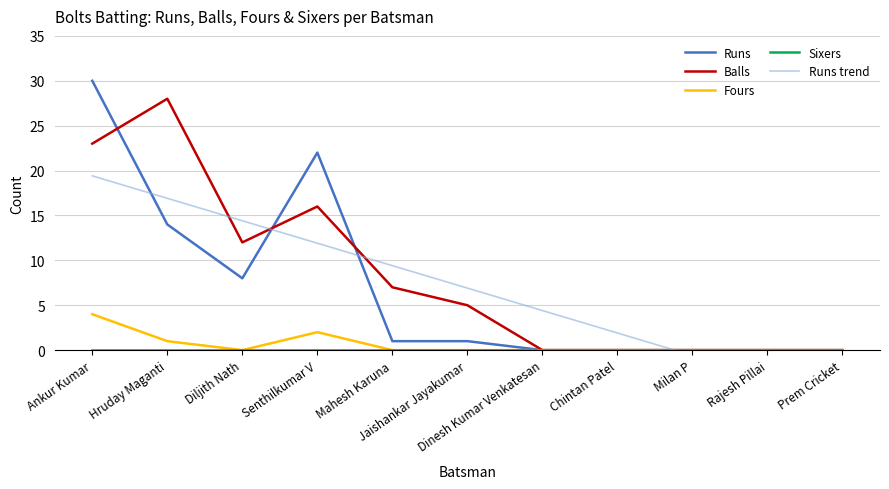

Which series has the largest range (max minus min)?

Runs